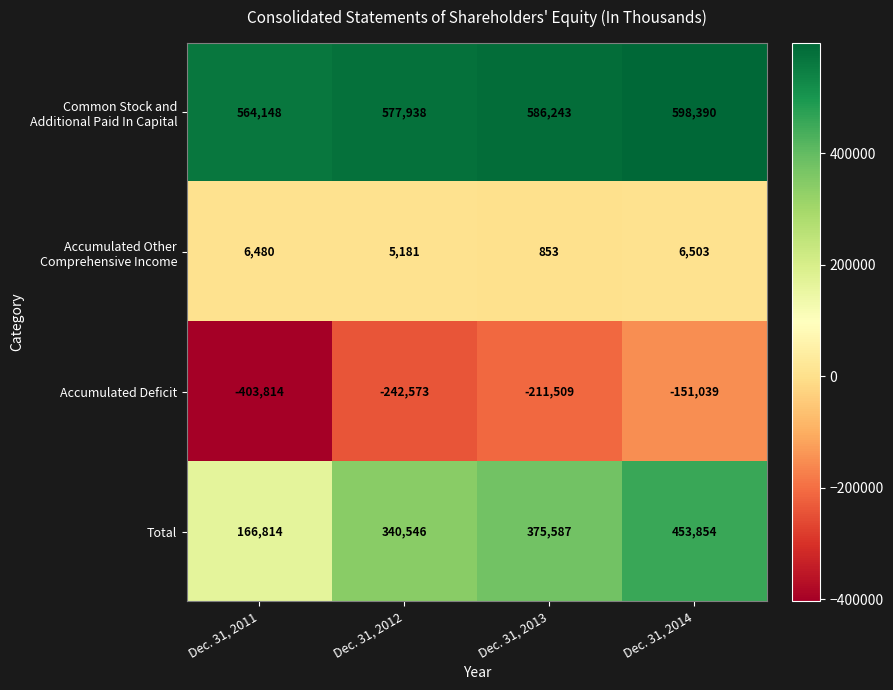

At which category does the chart reach its peak across all series?

Dec. 31, 2014